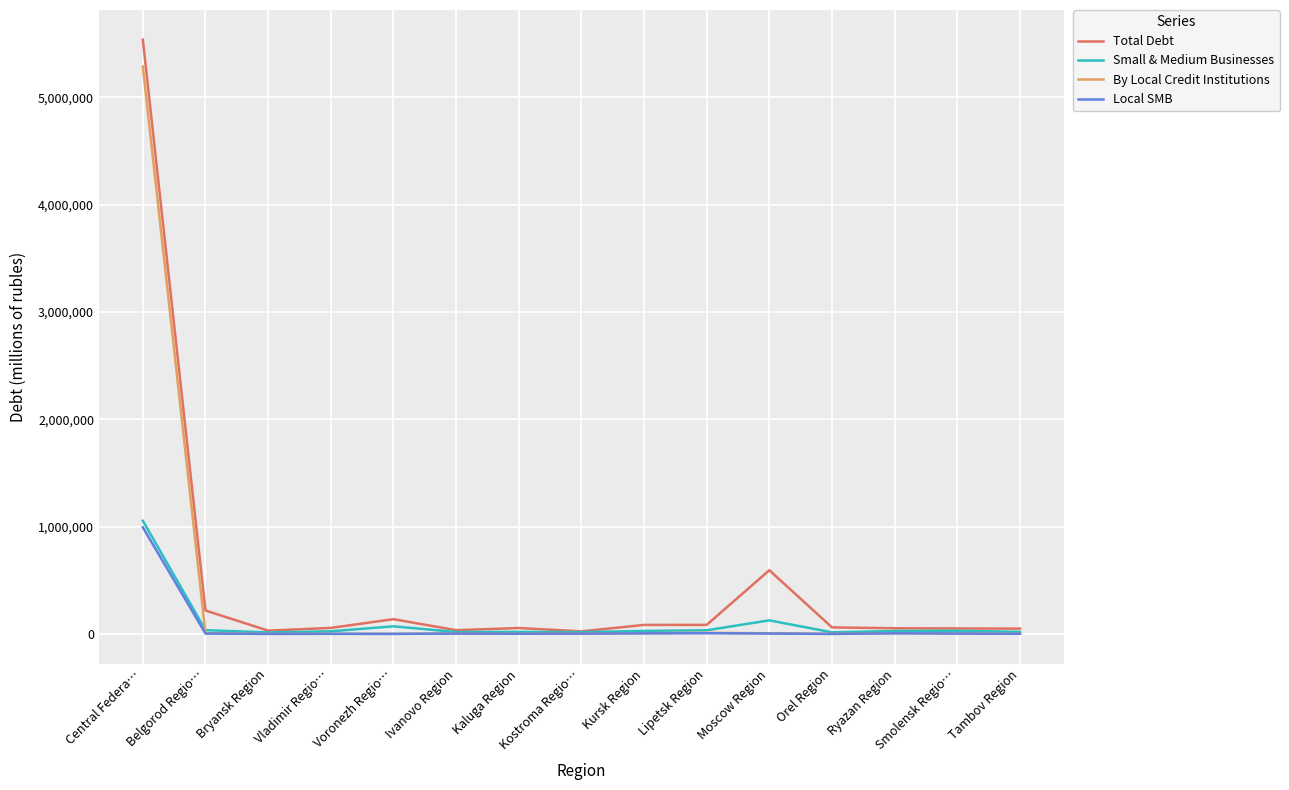

What is the difference between the Small & Medium Businesses values at Tambov Region and Moscow Region?

107137